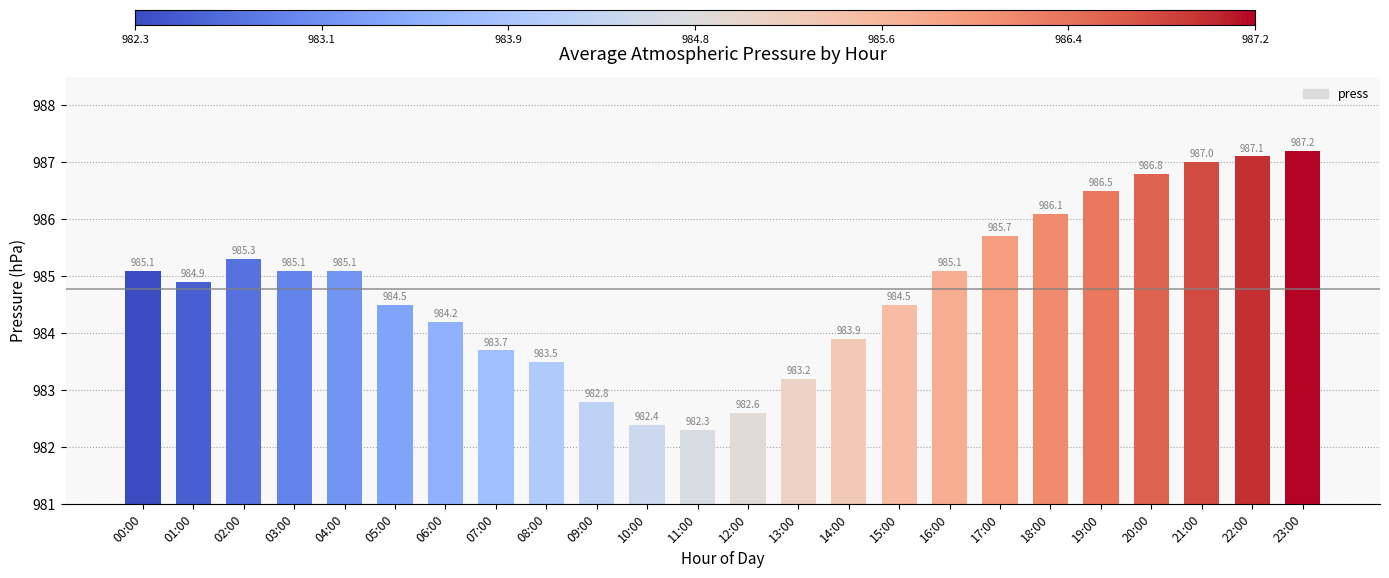

Does the chart contain any negative values?

No